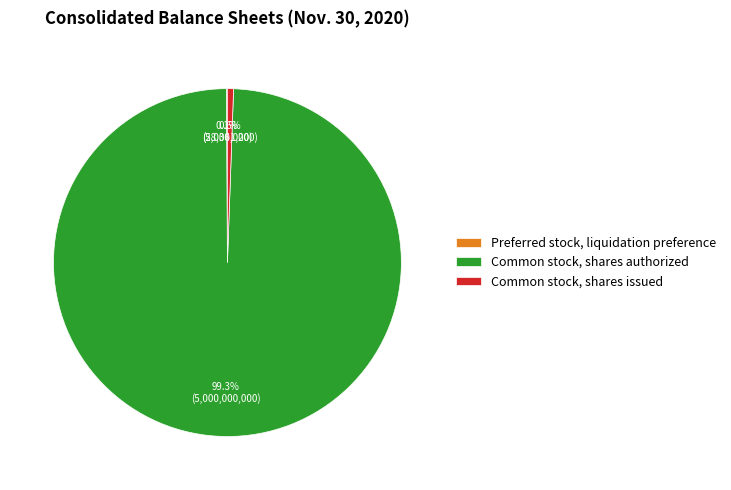

True or false: Common stock, shares authorized accounts for 89% of the total.

False